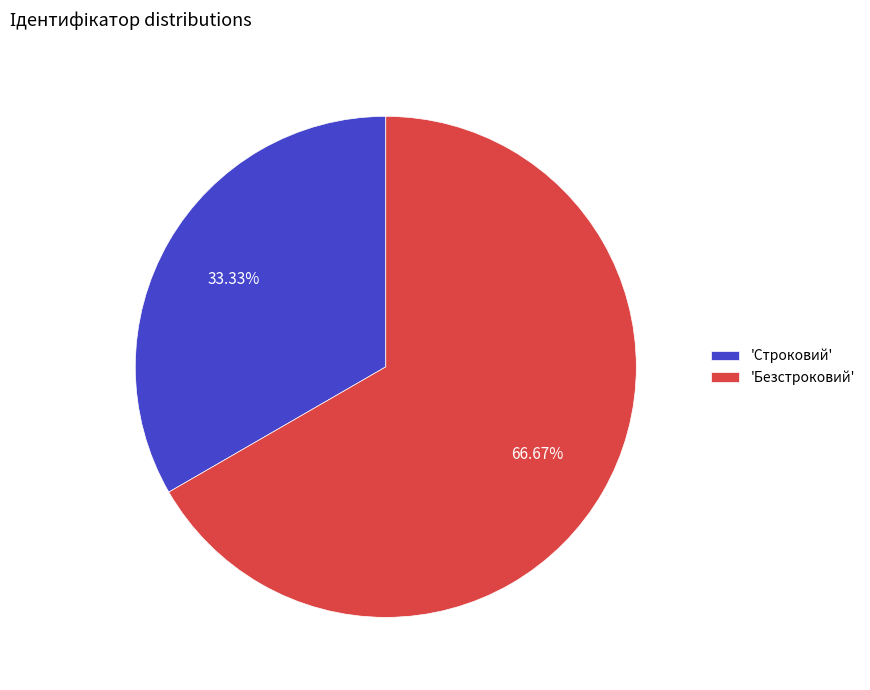

Which slice is the largest?

'Безстроковий'